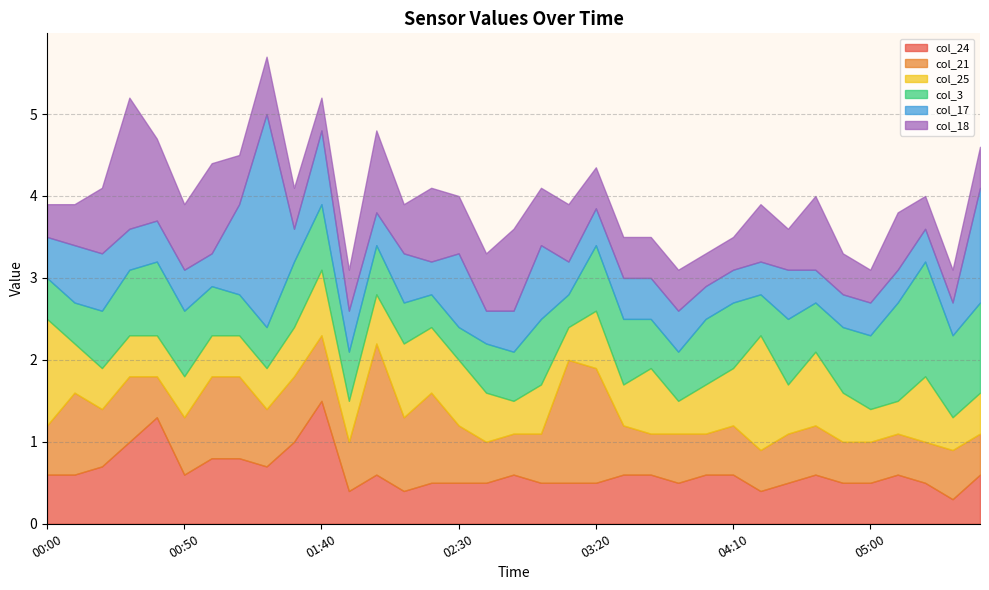

What is the maximum value for col_24?

1.5